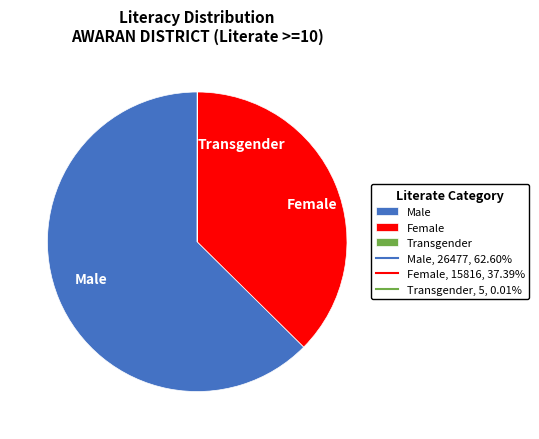

Combined, do Female and Male account for over 50%?

Yes